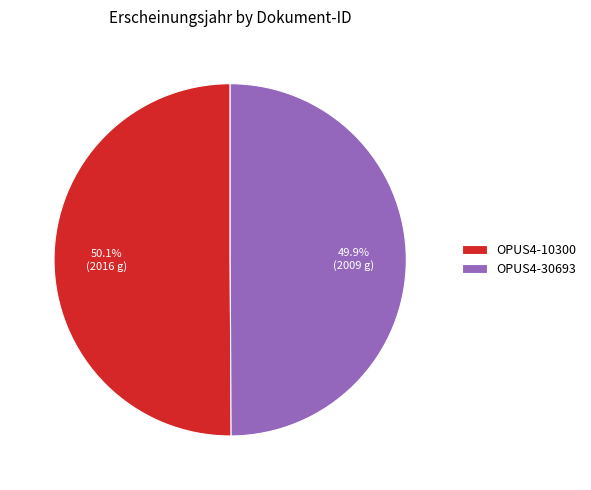

To the nearest percent, what is the average slice percentage?

50%